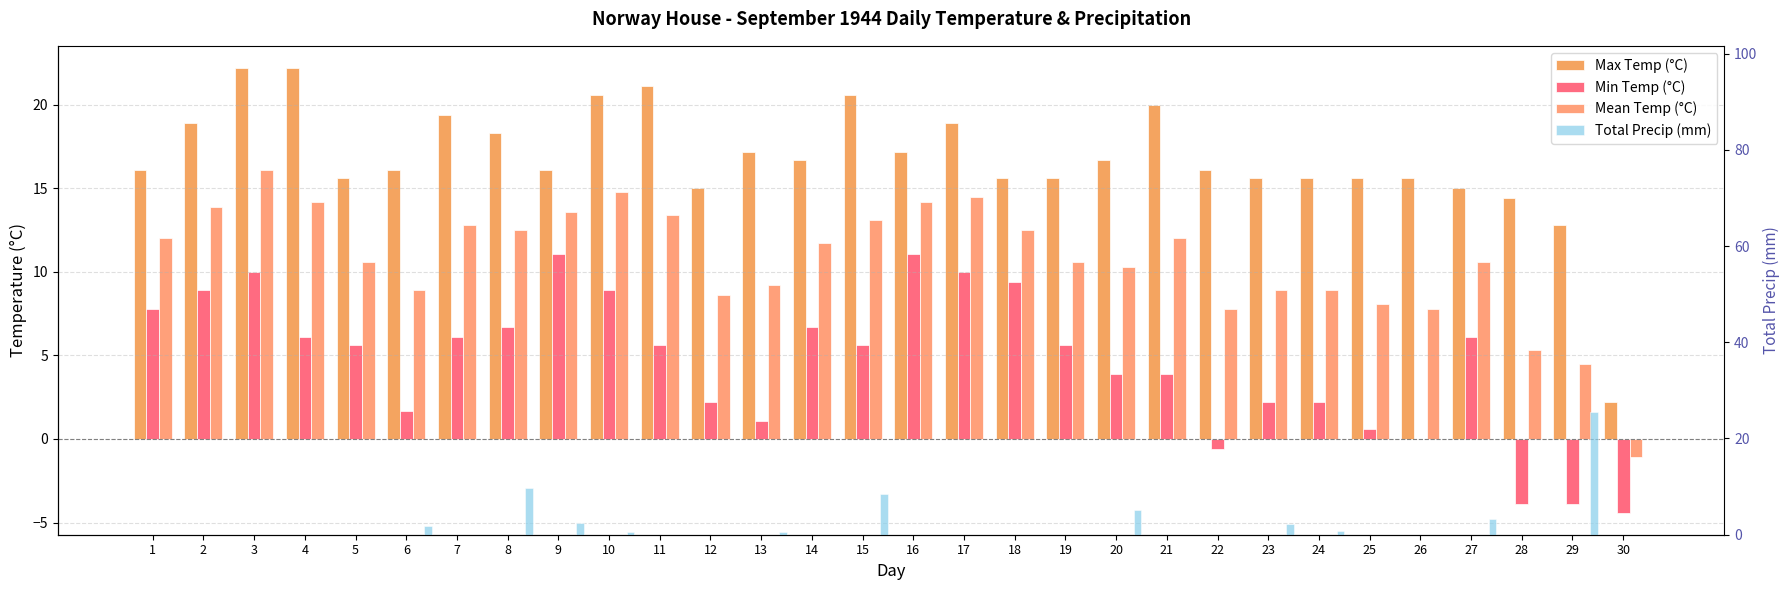

What is the sum of all Total Precip (mm) values?

60.3